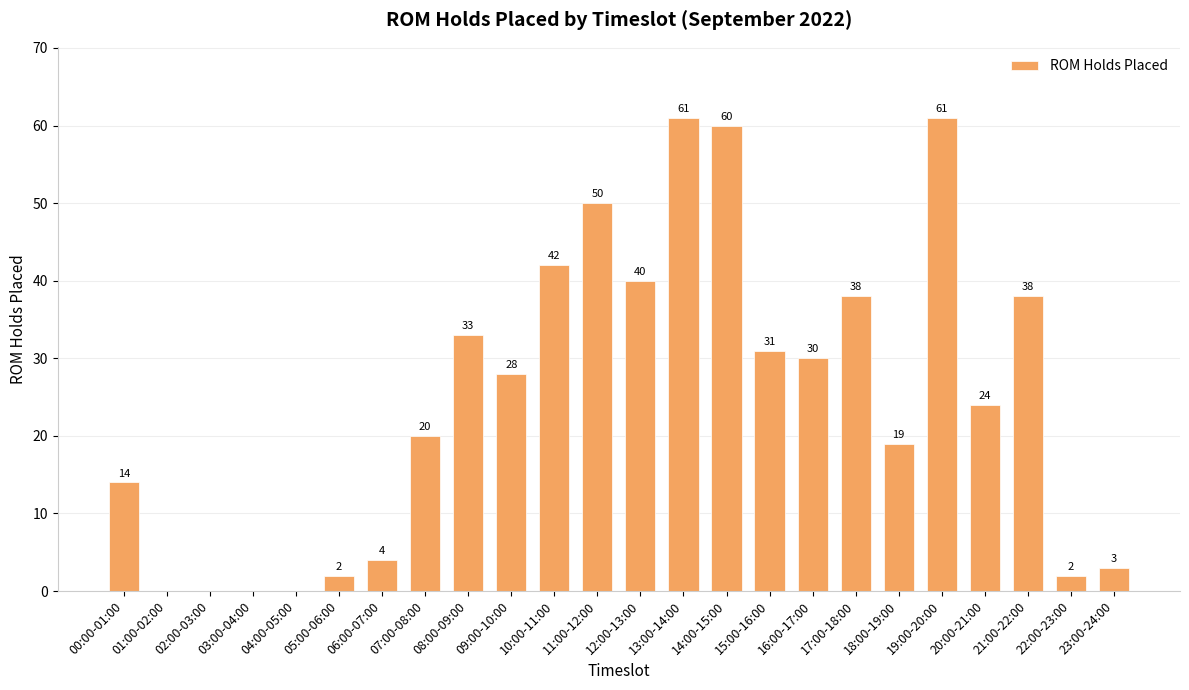

Which has a higher value, 00:00-01:00 or 12:00-13:00?

12:00-13:00